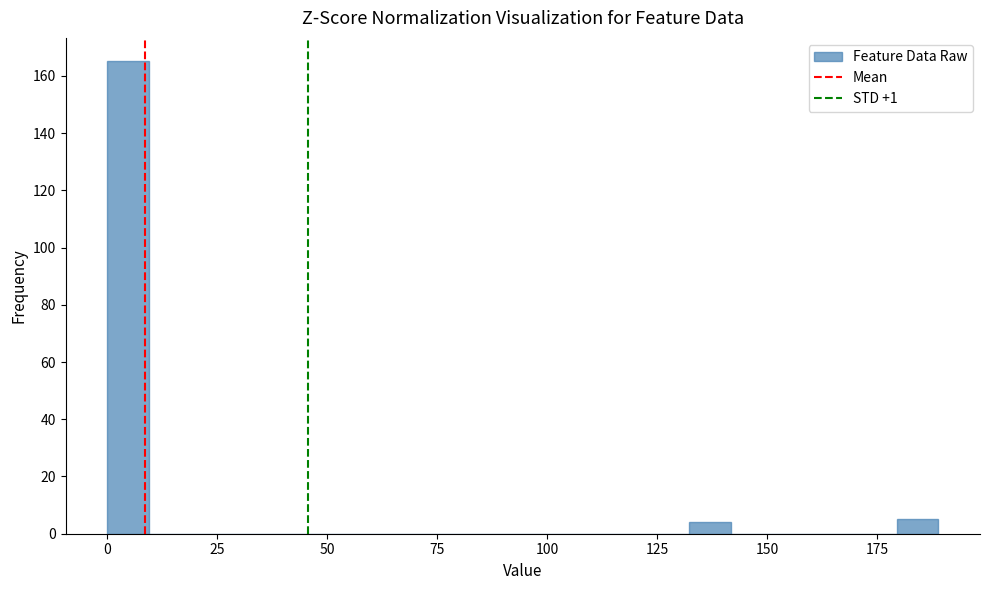

Read against the x-axis, roughly where is the centre of the tallest bar?

5